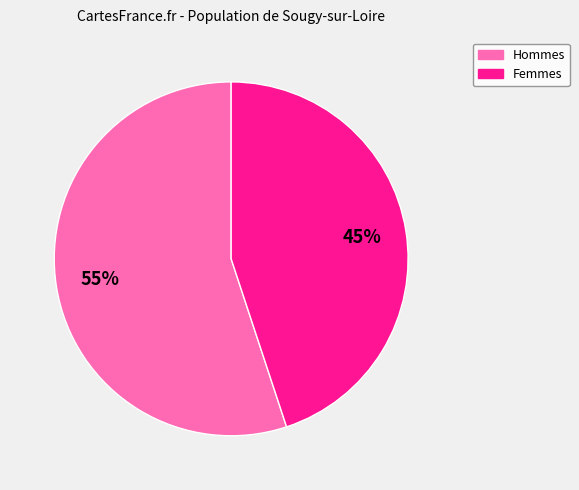

Is there a majority slice in this chart?

Yes